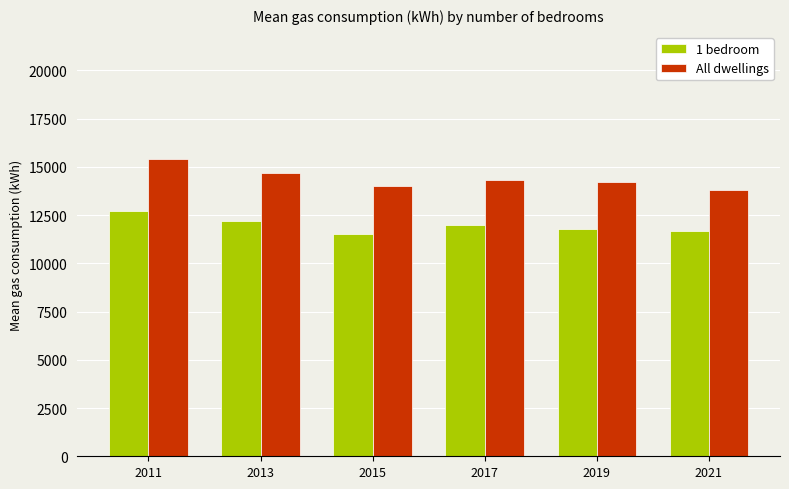

The 1 bedroom series shows 7419 at 2021. True or false?

False